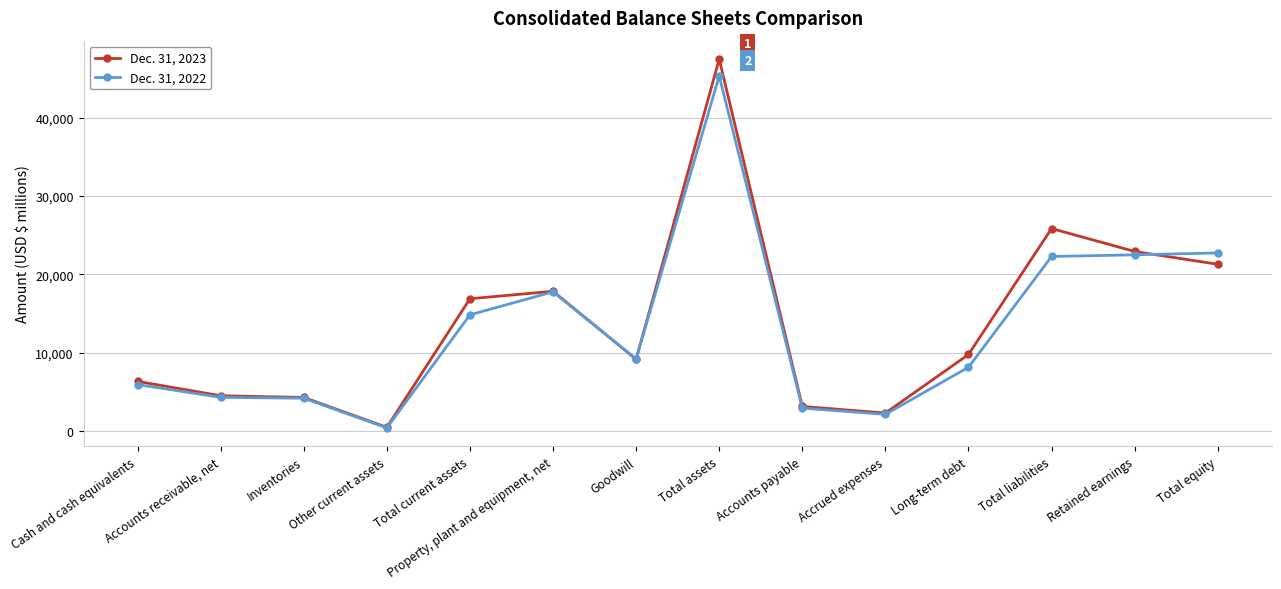

What is the difference between the highest and lowest values at Total equity?

1444